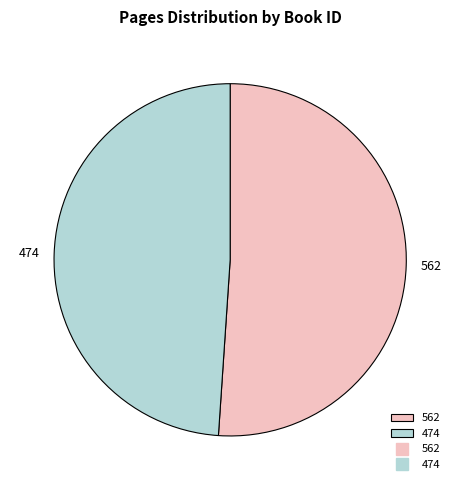

How many segments does this pie chart have?

2